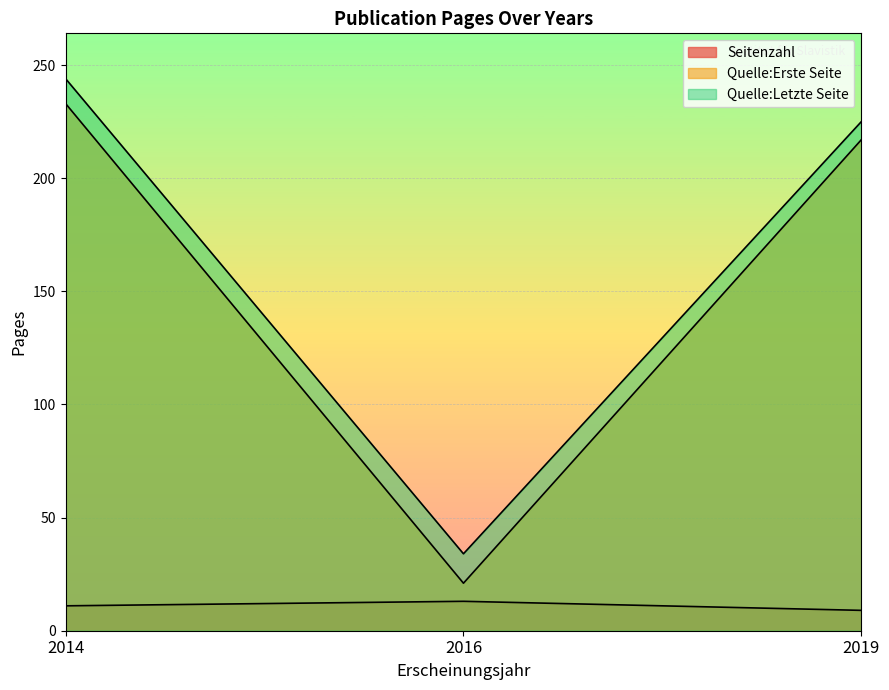

Which has a higher value, 2014 or 2016?

2016